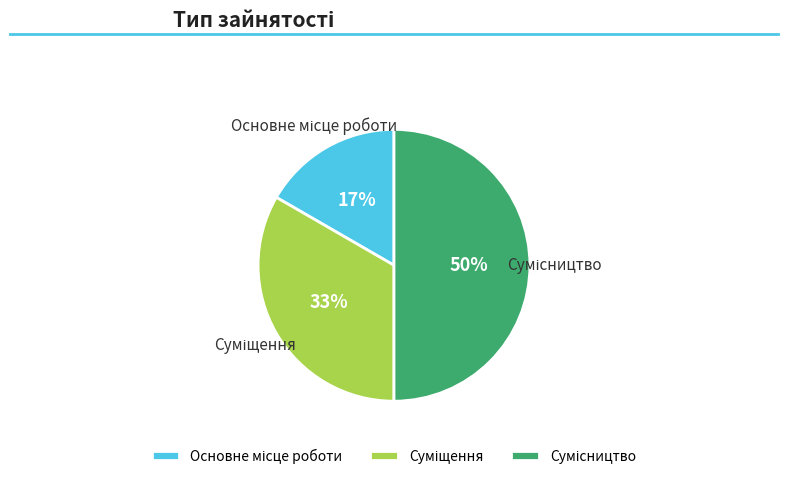

To the nearest percent, what is the average slice percentage?

33%